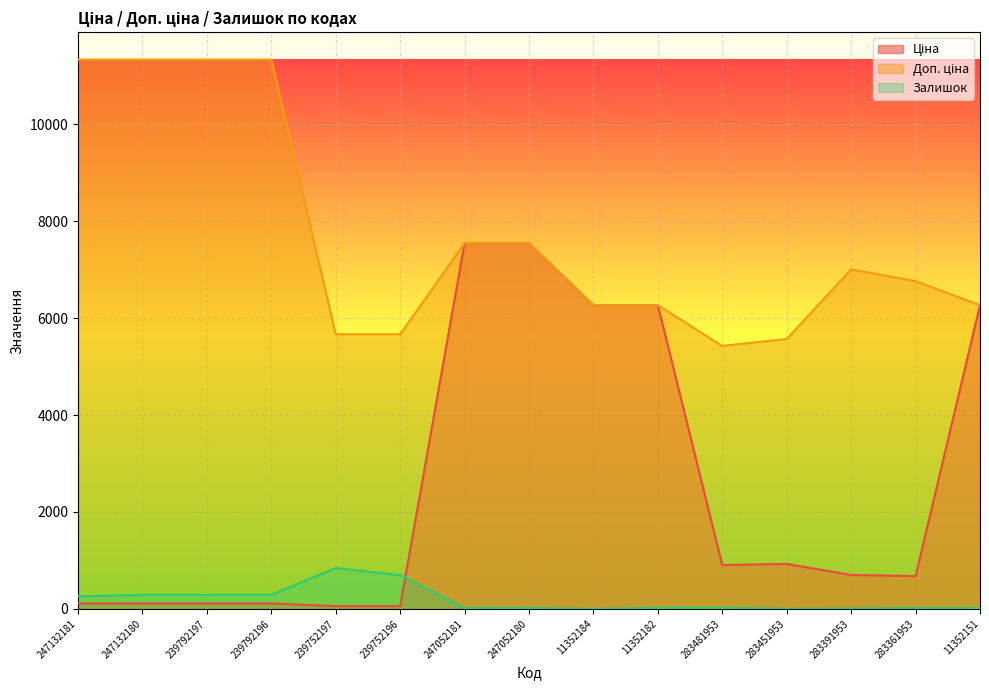

What is the sum of all Ціна values?

37668.1